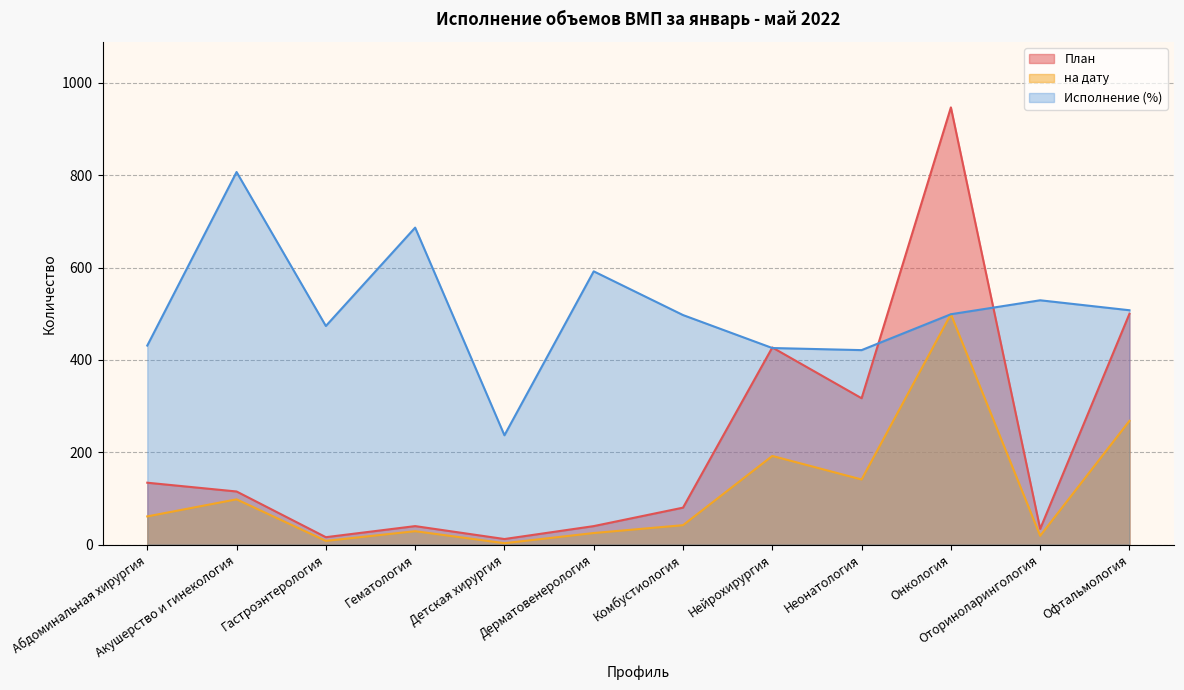

Does the chart have visible grid lines?

Yes